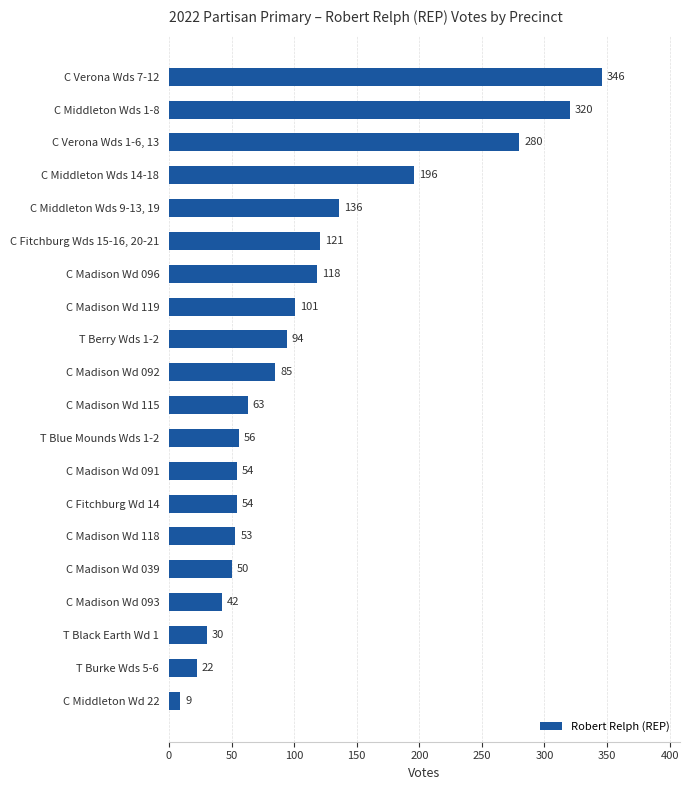

What value does the data have at T Black Earth Wd 1?

30